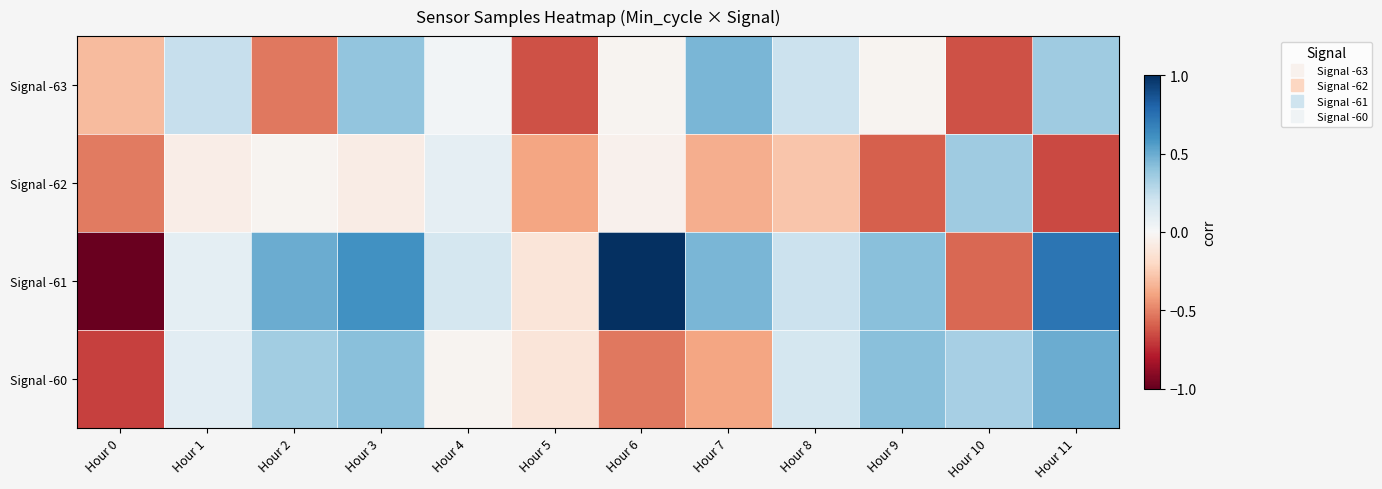

Between Hour 4 and Hour 6, which series saw the biggest shift?

Signal -61